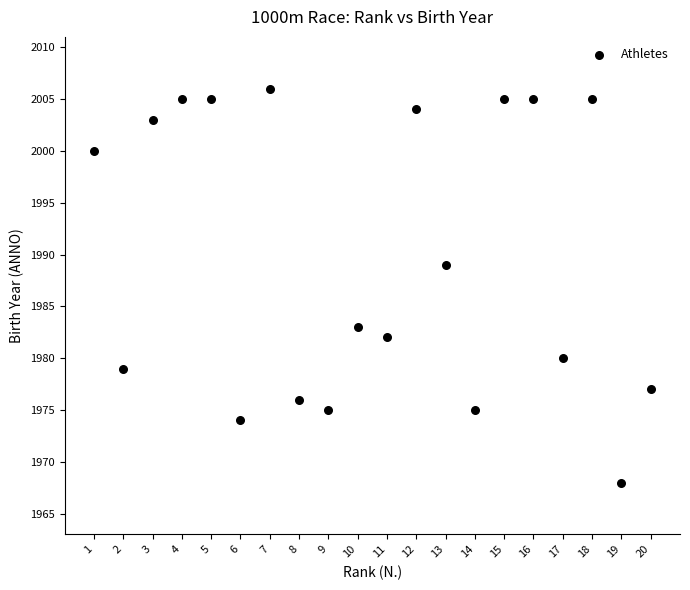

What Y value in the scatter plot is closest to 1987?

1989